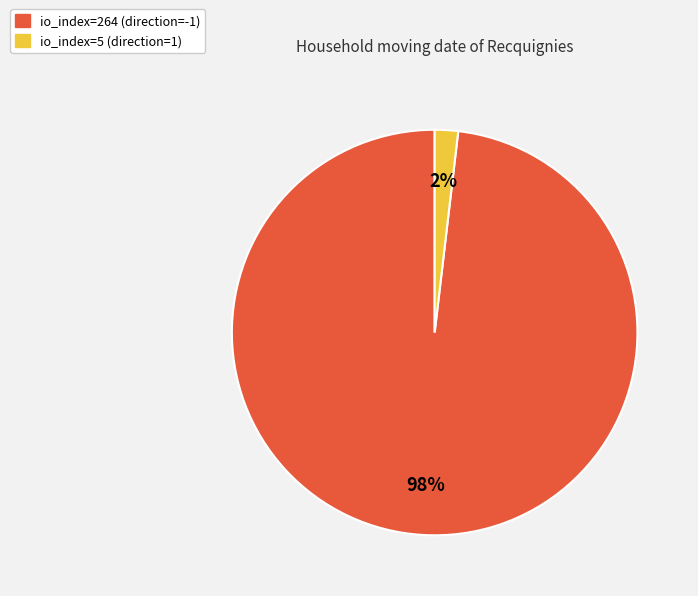

What percentage is the io_index=264 (direction=-1) slice, to the nearest percent?

98%